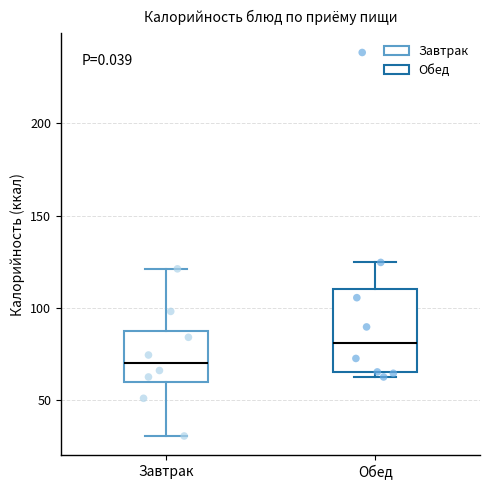

Which box is the tallest, from its lower edge to its upper edge?

Обед